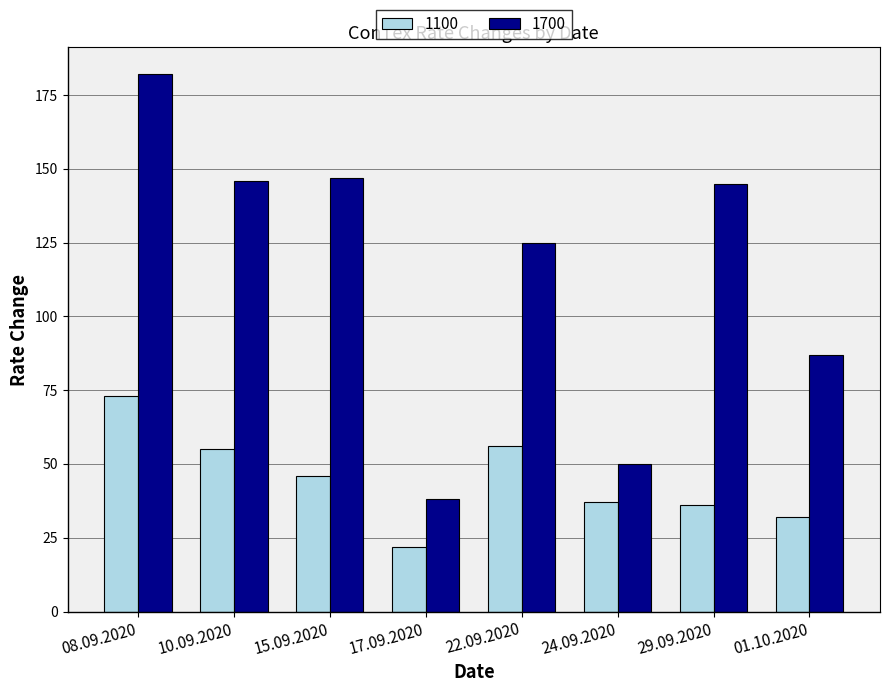

What is the maximum value shown in the chart?

182